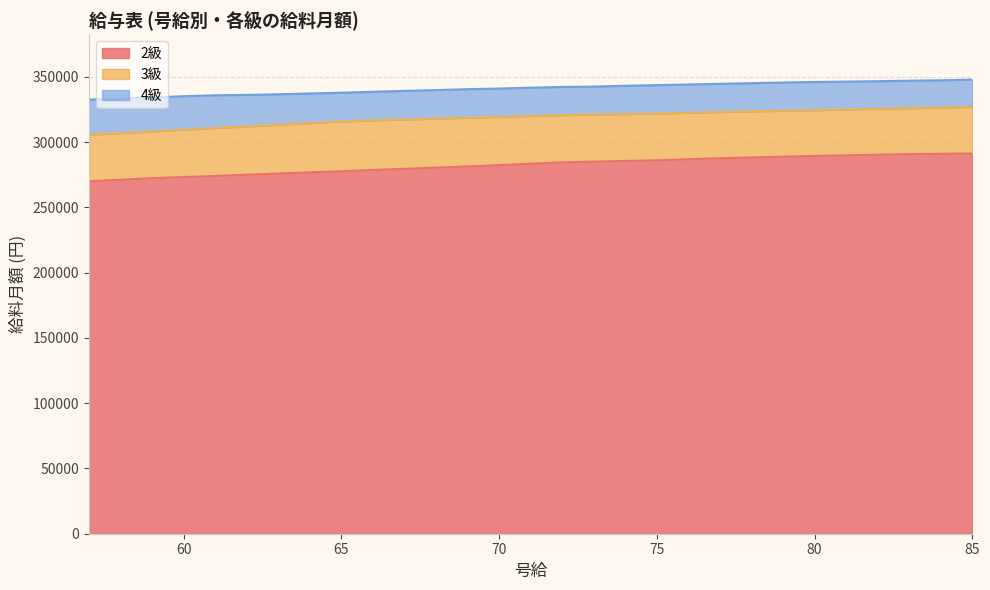

Which category has the lowest value in the 4級 series?

57